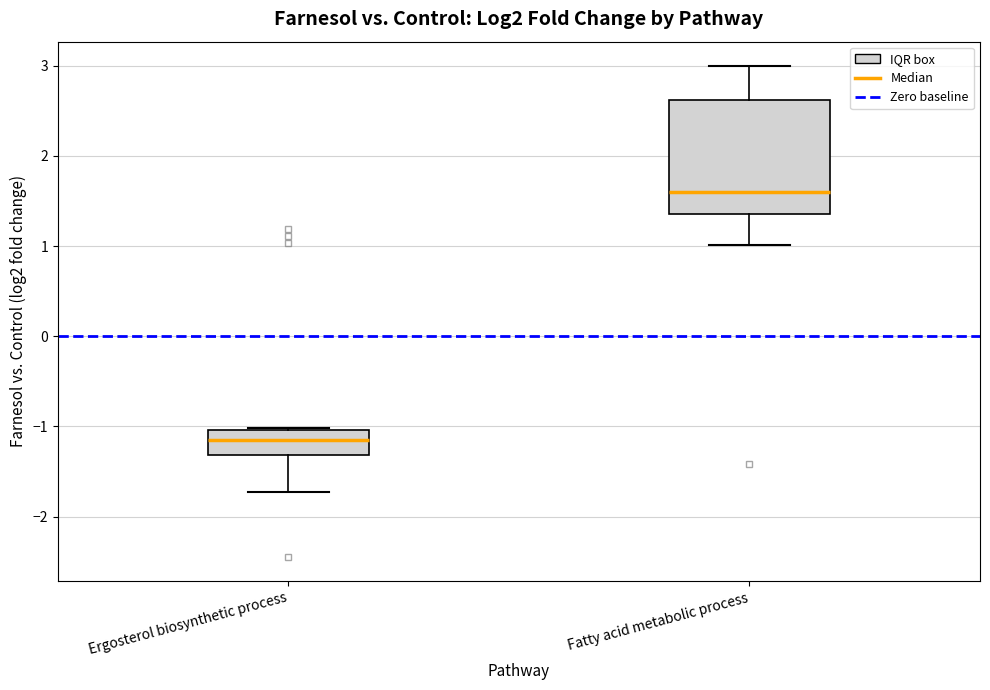

Where does the lower whisker of the box for Fatty acid metabolic process end on the y-axis? The values are not printed on the chart, so give them approximately, as read against the axis.

1.0